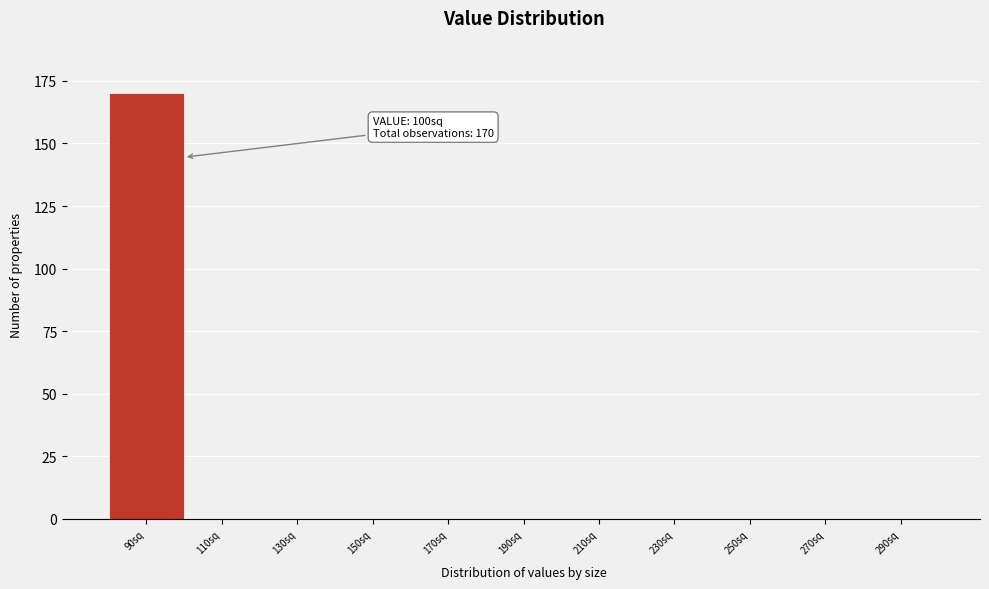

Reading left to right, extract all data points from this chart.

90sq=170	110sq=0	130sq=0	150sq=0	170sq=0	190sq=0	210sq=0	230sq=0	250sq=0	270sq=0	290sq=0